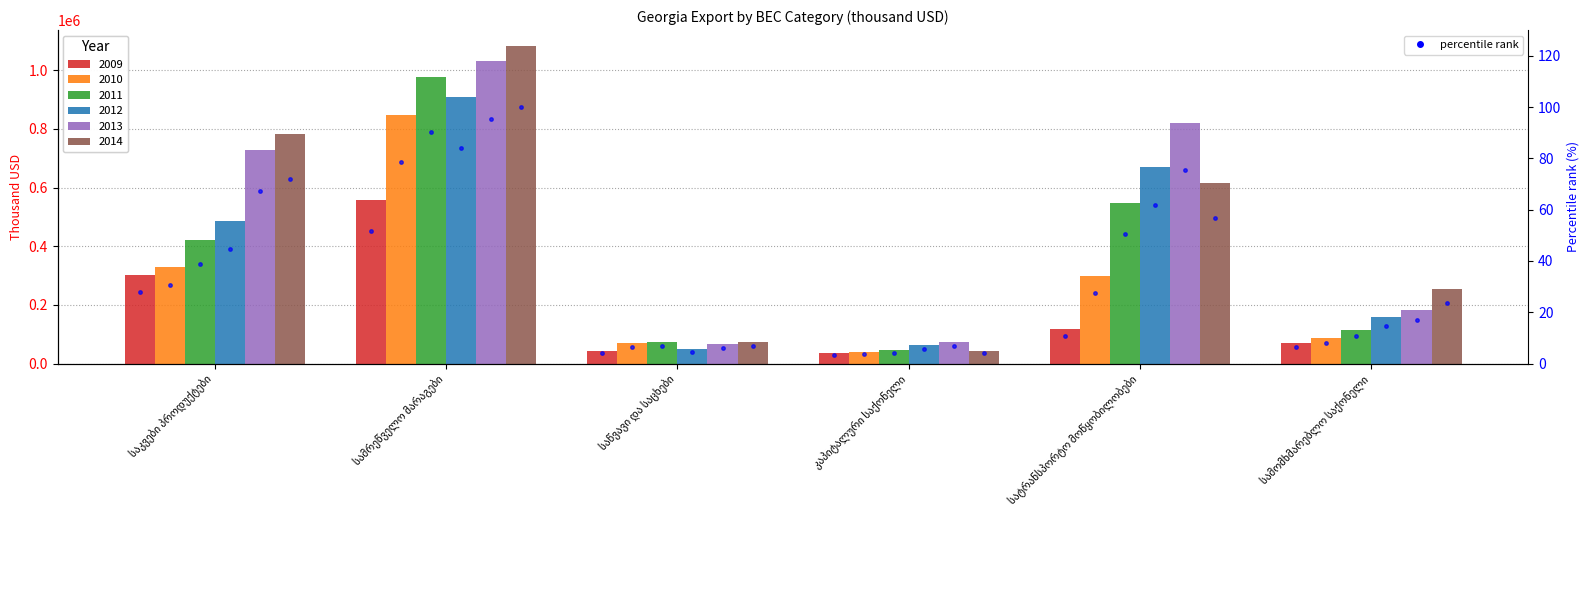

What is the approximate value of 2010 at საწვავი და საცხები?

70653.6